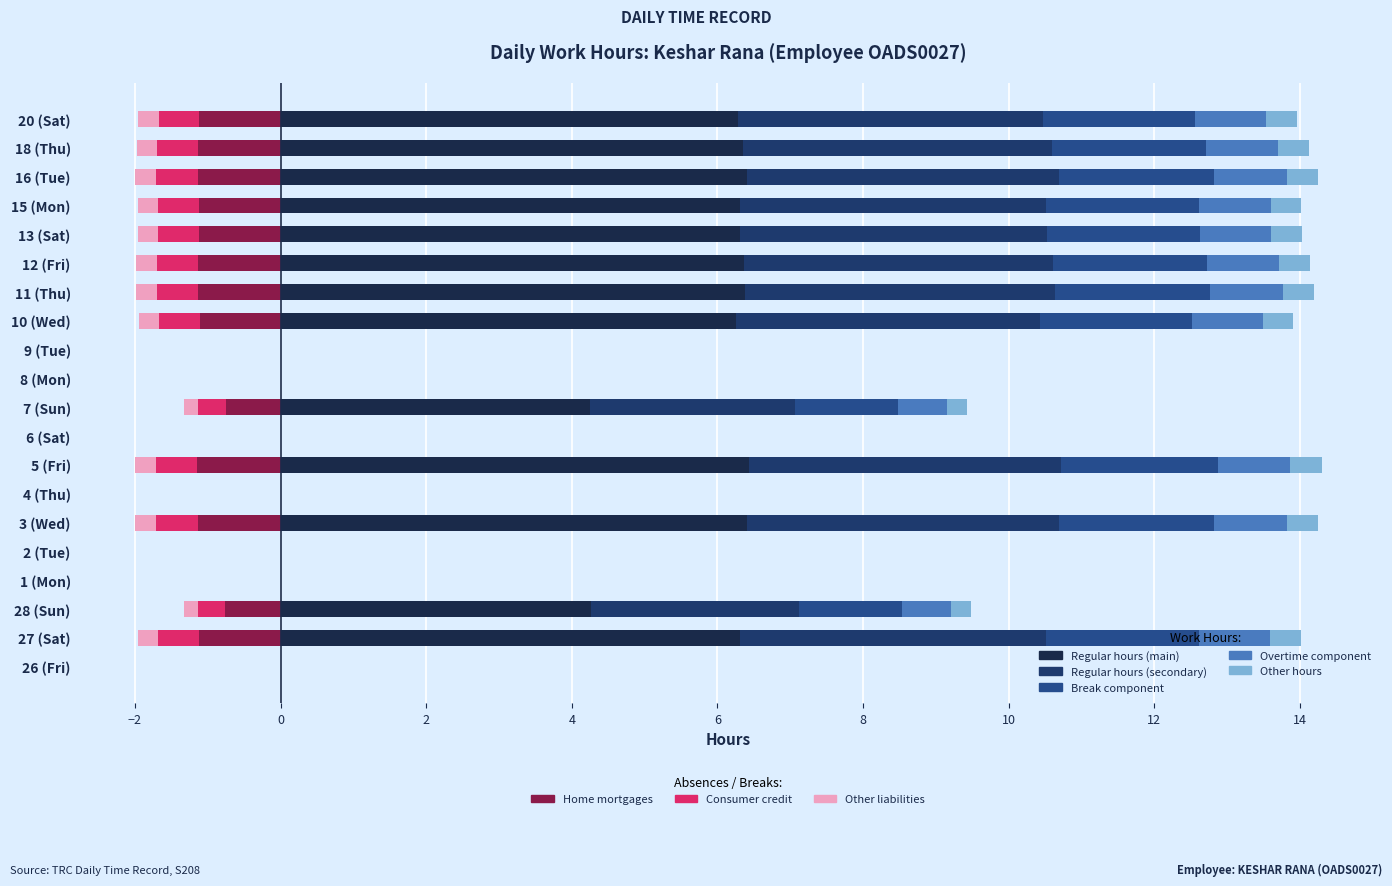

The value at 13 (Sat) is 2.6. True or false?

False